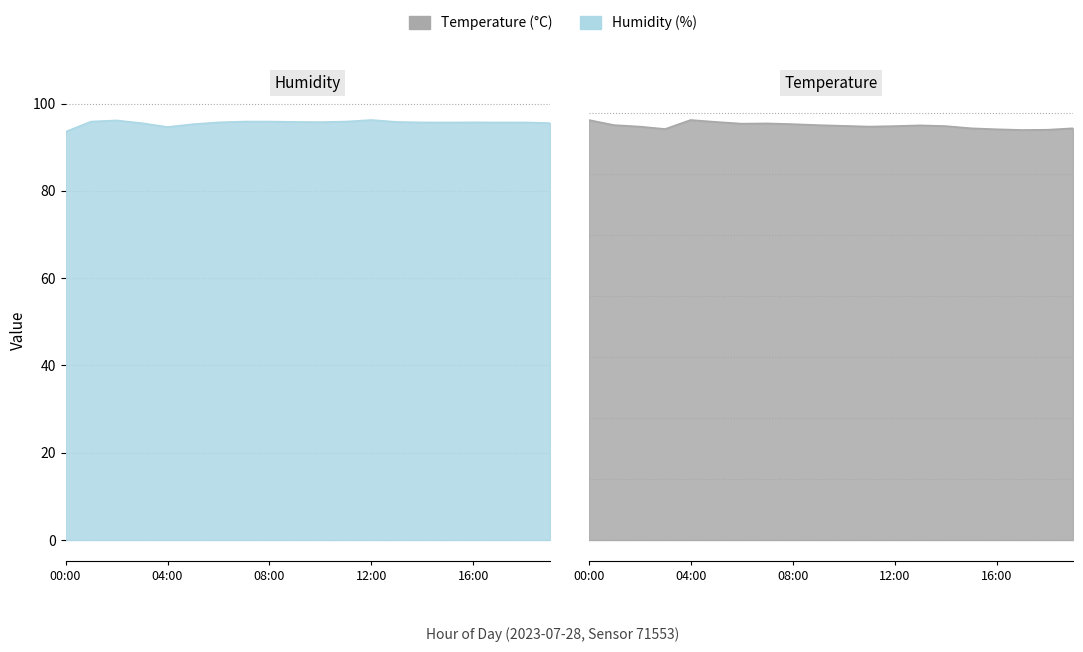

At which label is temperature closest to 19?

08:00